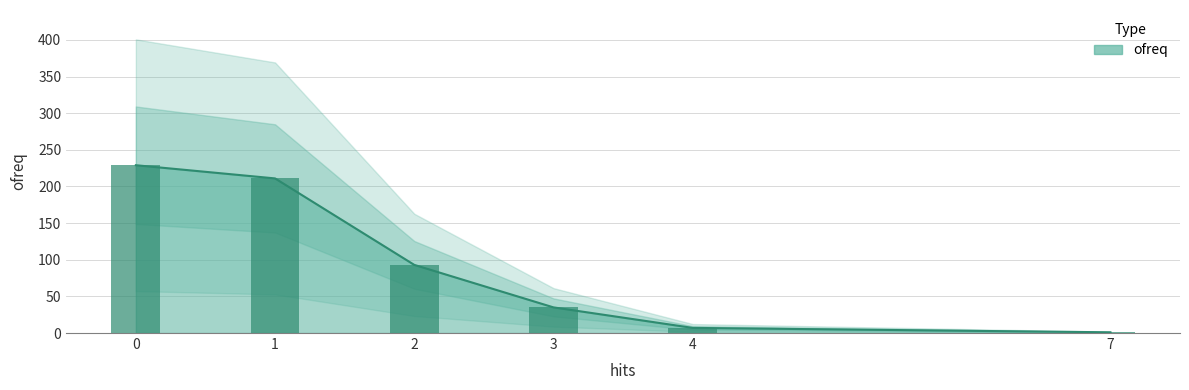

What is the greatest value displayed?

229